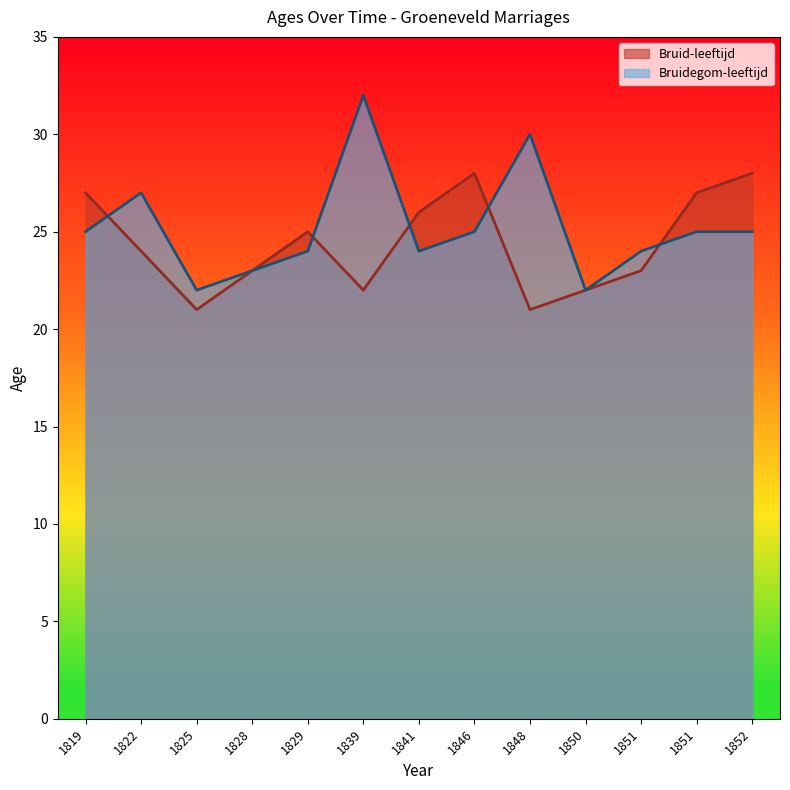

At which label is Bruid-leeftijd closest to 24?

1822